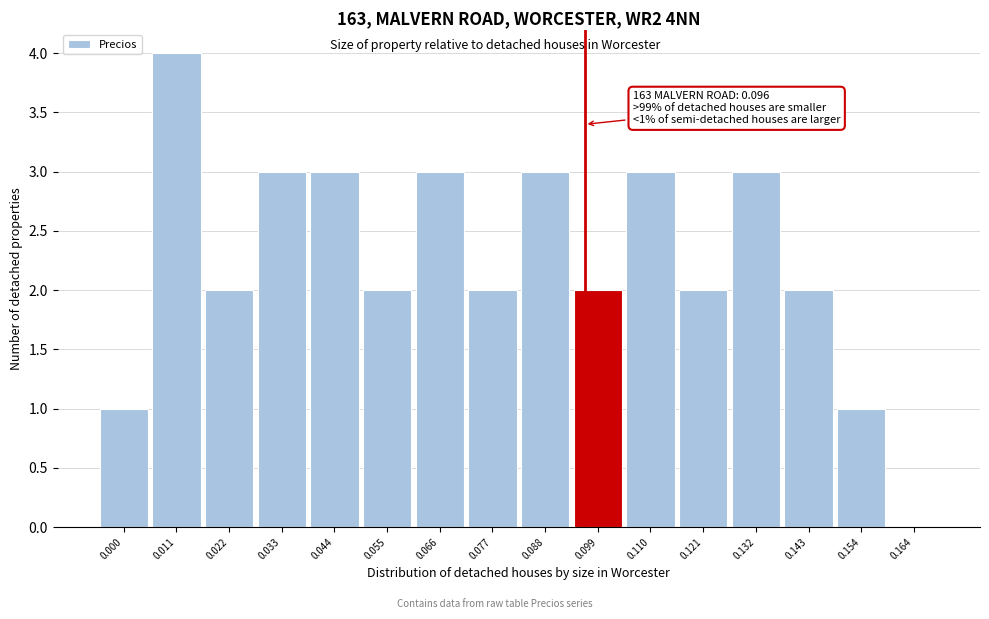

Which range on the x-axis has the tallest bar?

0.006 to 0.016